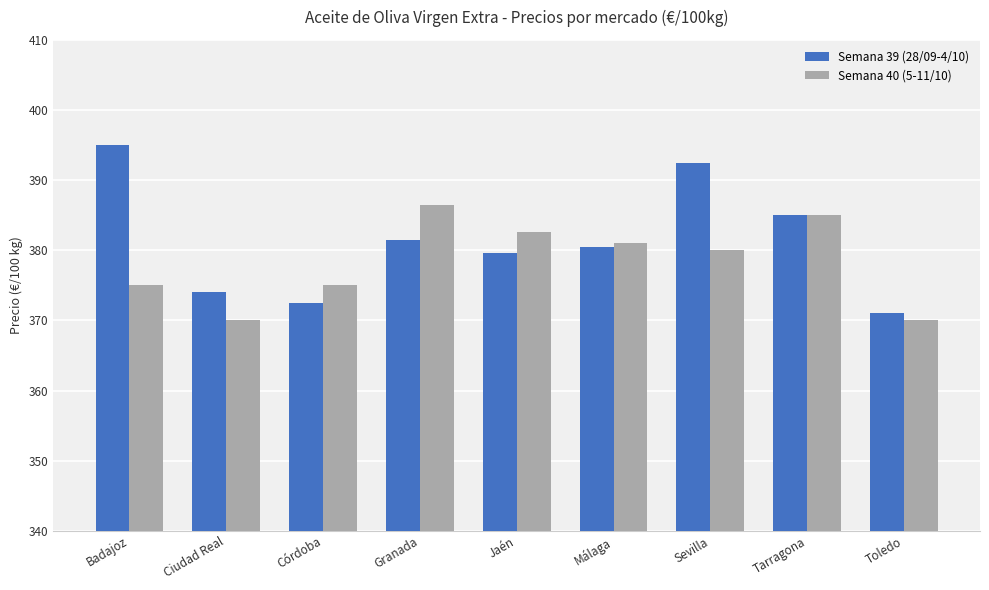

Which series has the largest range (max minus min)?

Semana 39 (28/09-4/10)